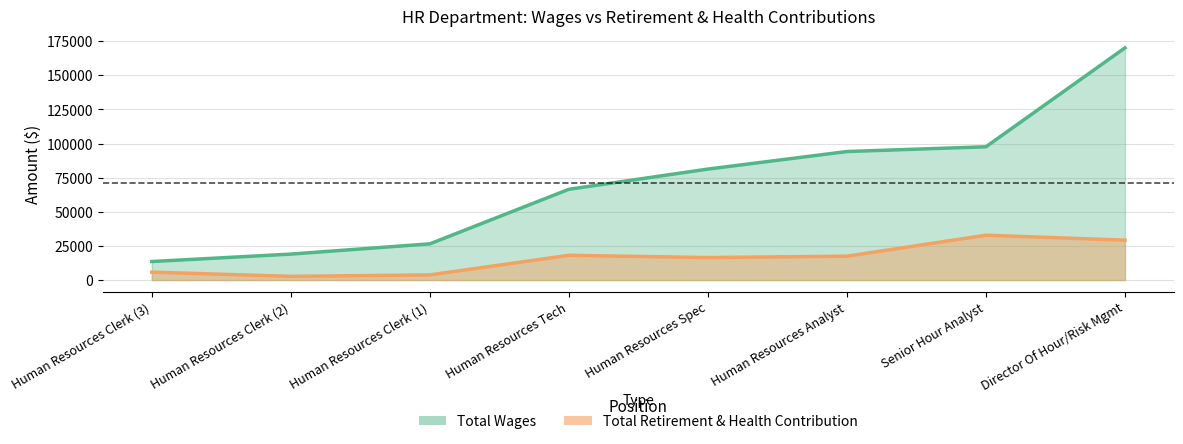

List the series in order of their peak value, highest first.

total_wages, total_retirement